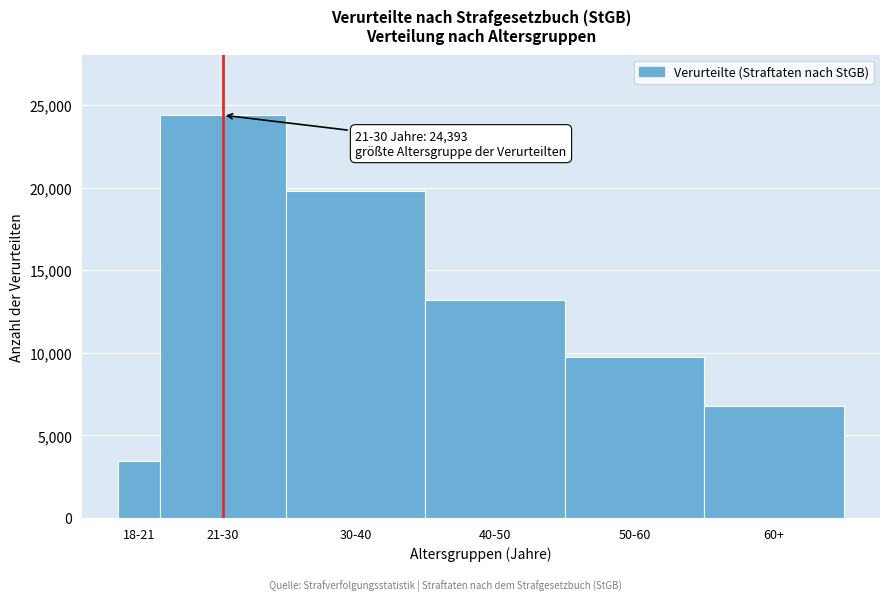

Reading left to right, extract all data points from this chart.

3428	24393	19815	13205	9762	6775